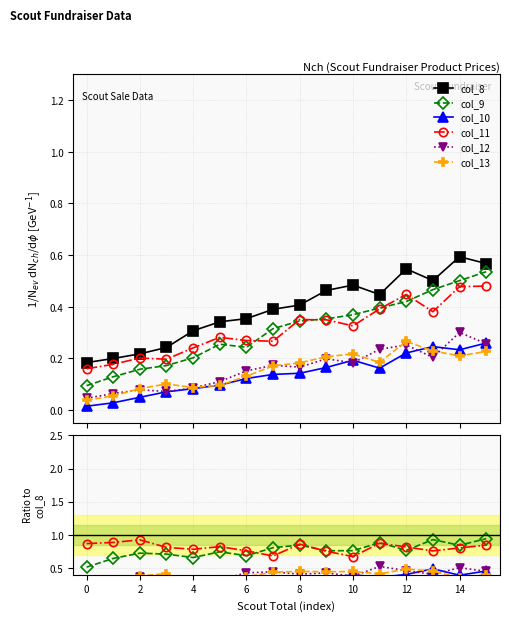

What are all the series names shown in the legend?

col_8, col_9, col_10, col_11, col_12, col_13